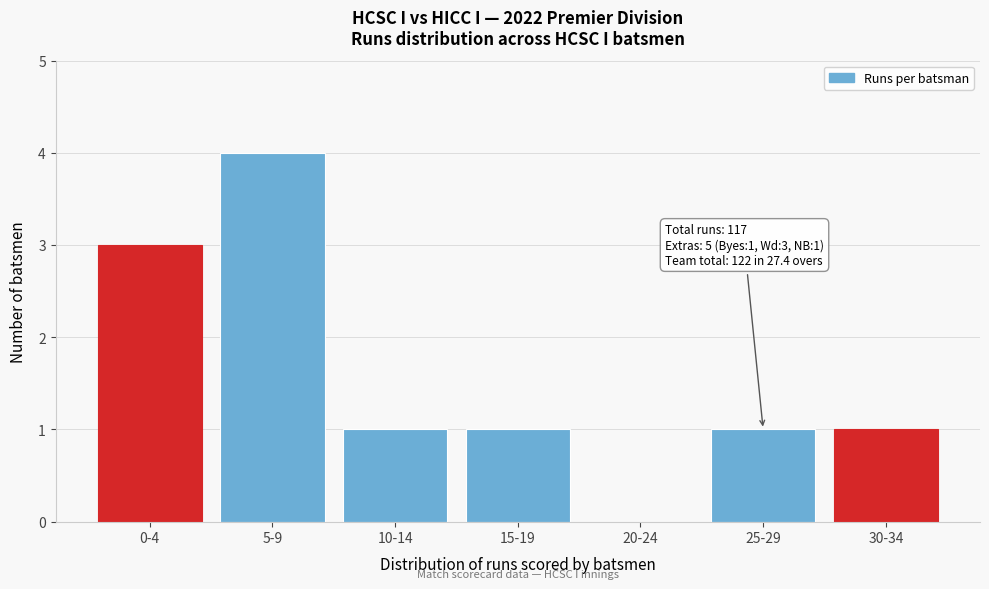

Reading left to right, extract all data points from this chart.

0-4=3	5-9=4	10-14=1	15-19=1	20-24=0	25-29=1	30-34=1